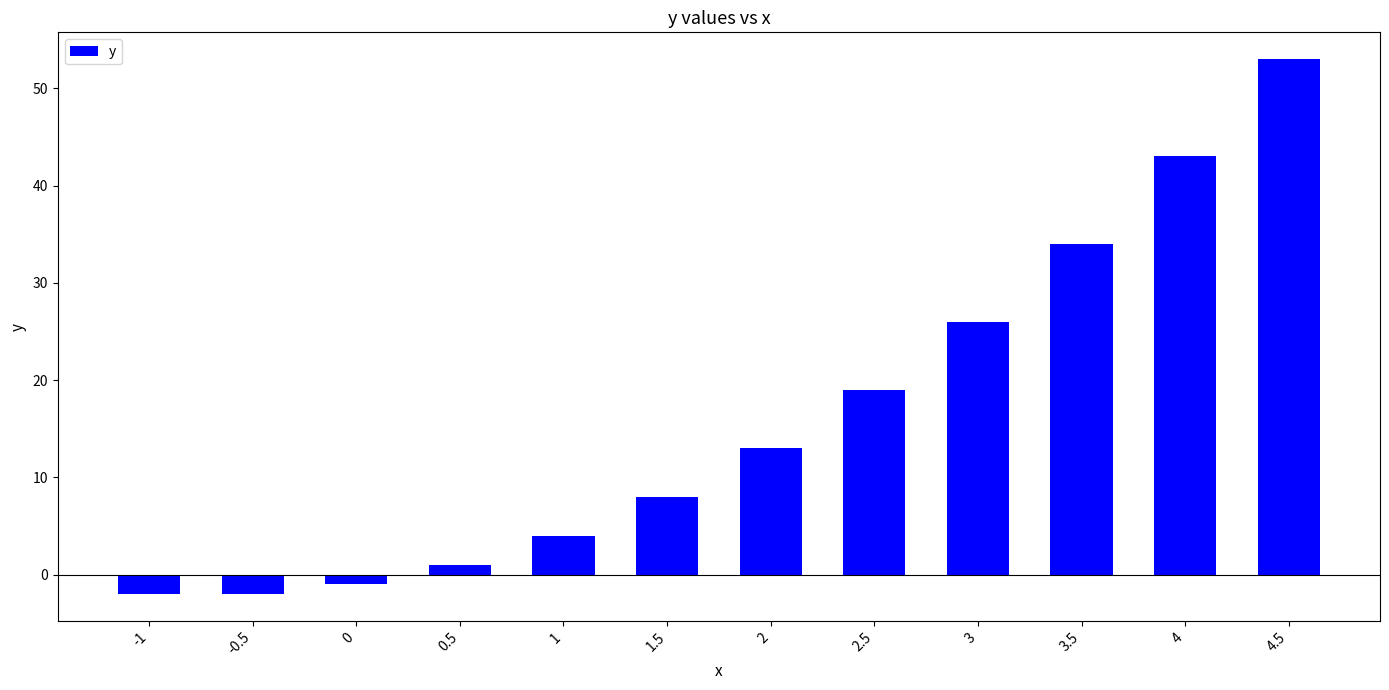

What is the ratio of the value at 1.5 to the value at 3?

0.3